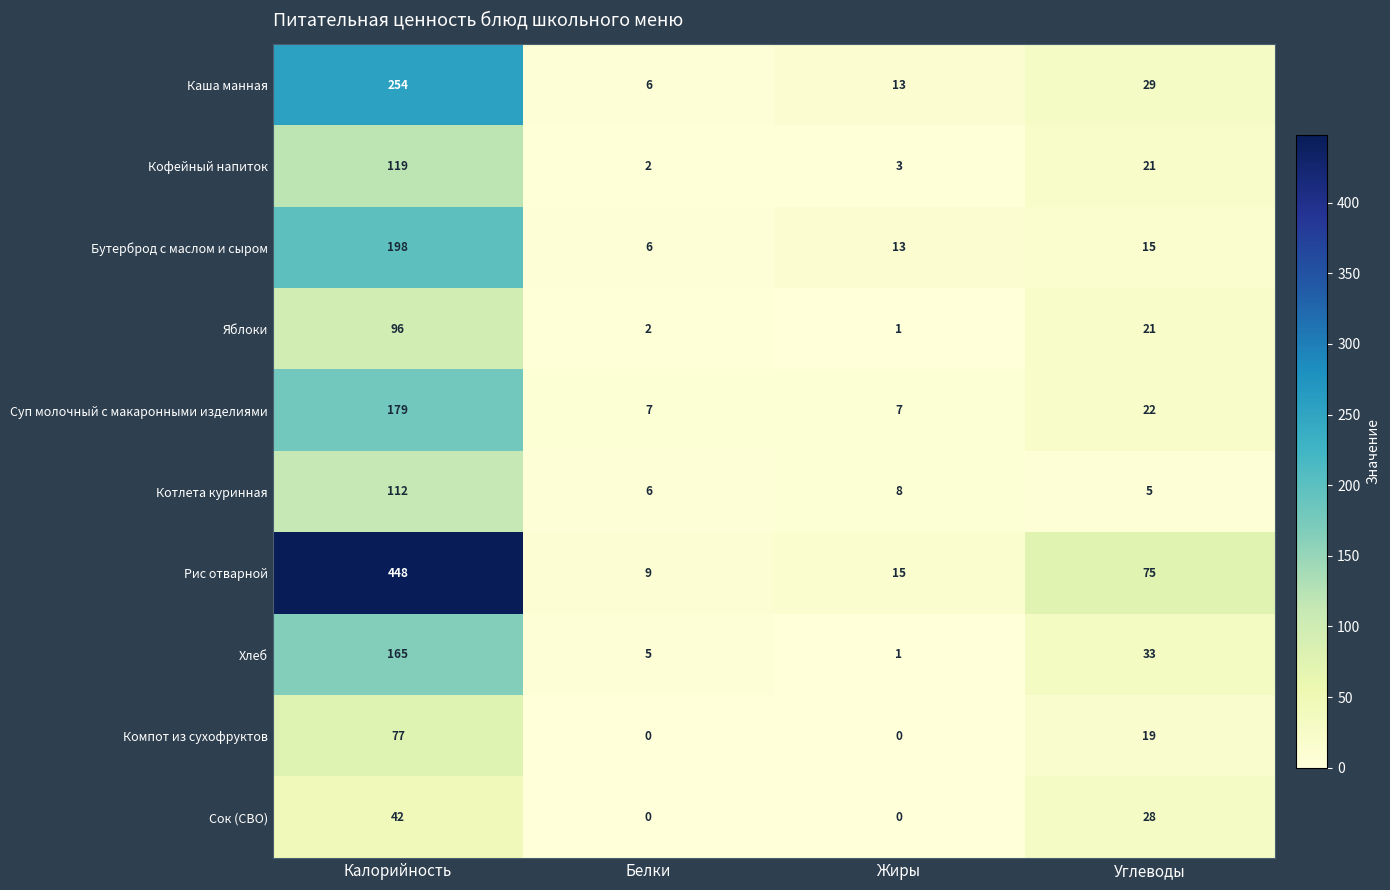

What is the approximate value of Суп молочный с макаронными изделиями at Углеводы, to the nearest 10?

20